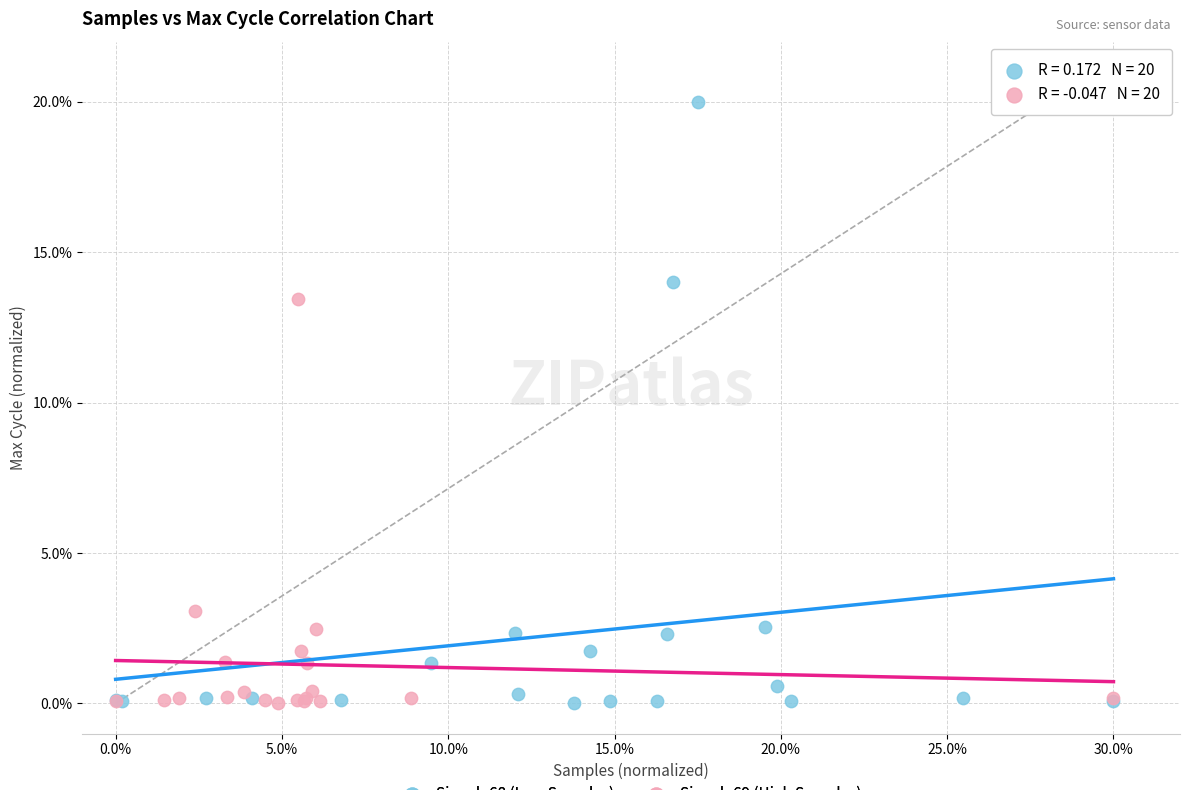

What are all the series names shown in the legend?

Signal -68 (Low Samples), Signal -69 (High Samples)